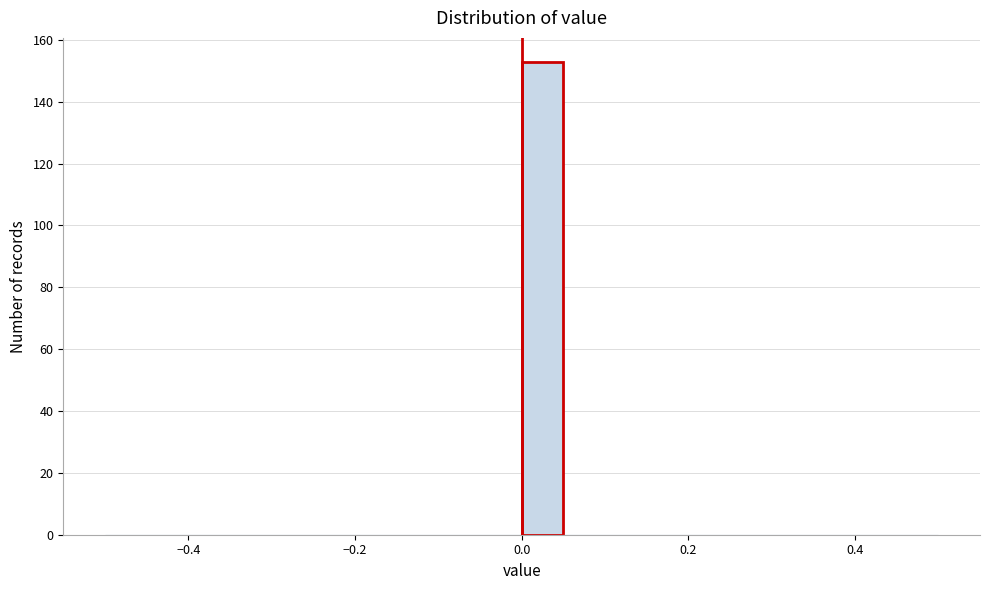

Read against the x-axis, roughly where is the centre of the tallest bar?

0.02